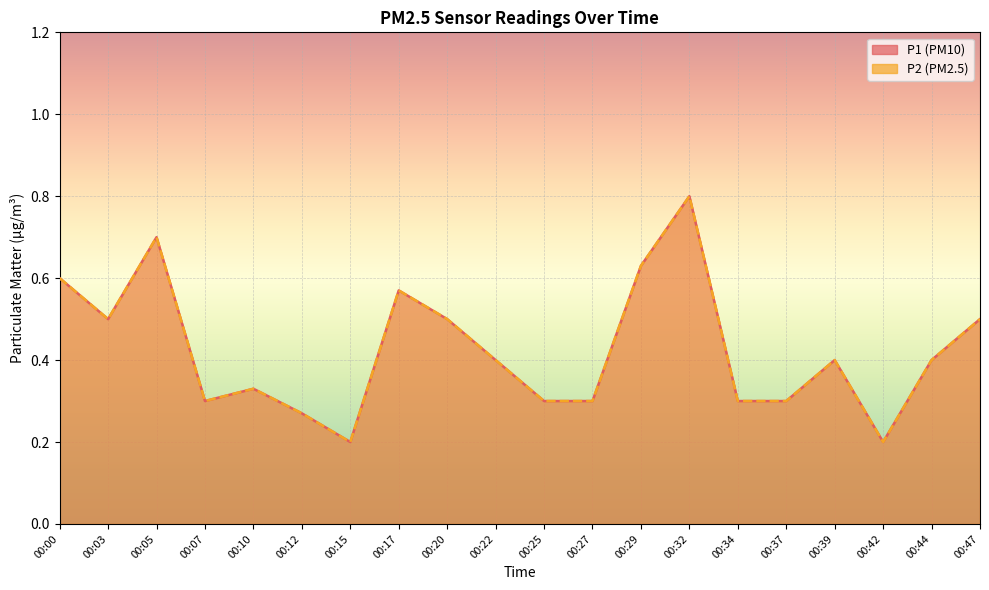

Reading right to left, extract all data points from this chart.

P1: 00:47=0.5	00:44=0.4	00:42=0.2	00:39=0.4	00:37=0.3	00:34=0.3	00:32=0.8	00:29=0.6	00:27=0.3	00:25=0.3	00:22=0.4	00:20=0.5	00:17=0.6	00:15=0.2	00:12=0.3	00:10=0.3	00:07=0.3	00:05=0.7	00:03=0.5	00:00=0.6
P2: 00:47=0.5	00:44=0.4	00:42=0.2	00:39=0.4	00:37=0.3	00:34=0.3	00:32=0.8	00:29=0.6	00:27=0.3	00:25=0.3	00:22=0.4	00:20=0.5	00:17=0.6	00:15=0.2	00:12=0.3	00:10=0.3	00:07=0.3	00:05=0.7	00:03=0.5	00:00=0.6